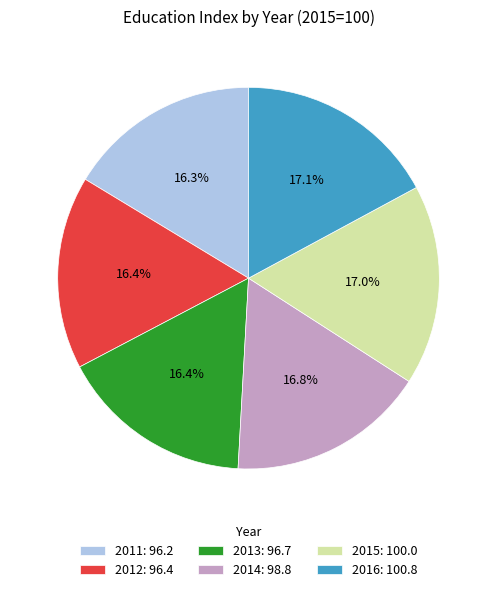

Is it true that 2016 is 11% of the pie?

False